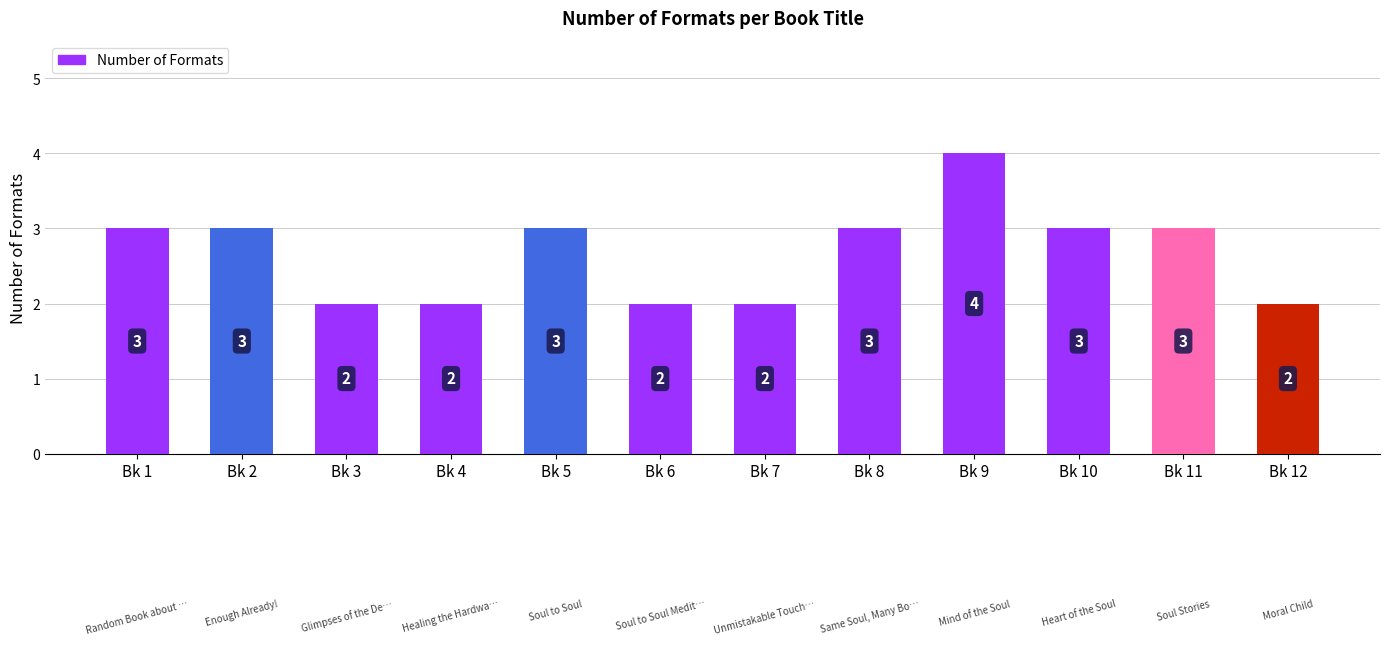

Count the values in the range 2 to 3.

11